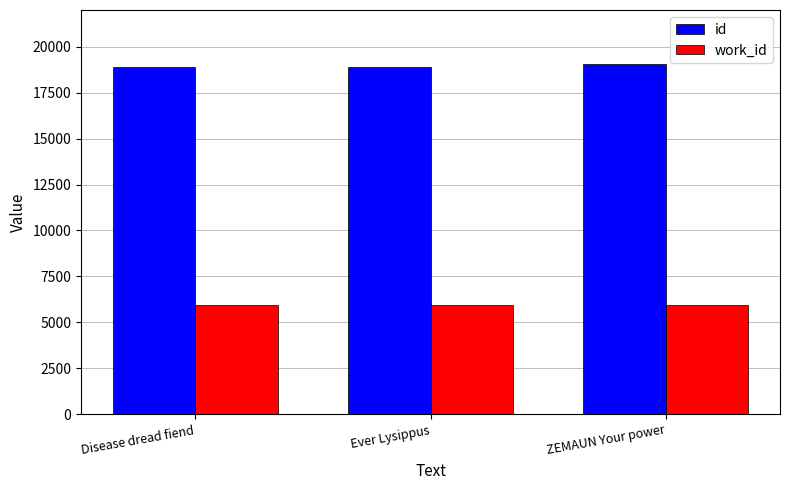

Is the value of id at ZEMAUN Your power greater than the value of work_id at Ever Lysippus?

Yes